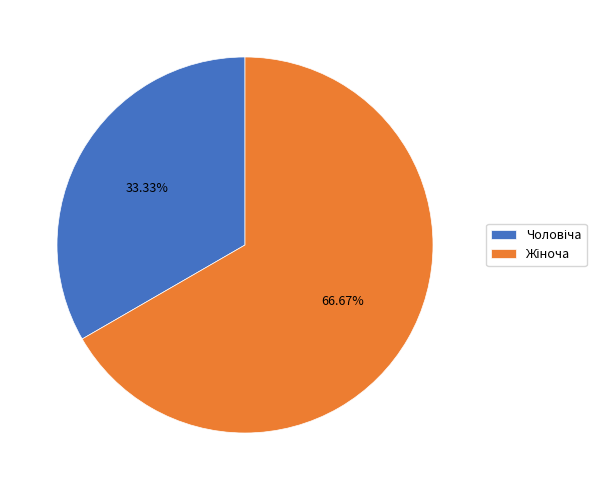

Count the number of slices in the pie.

2